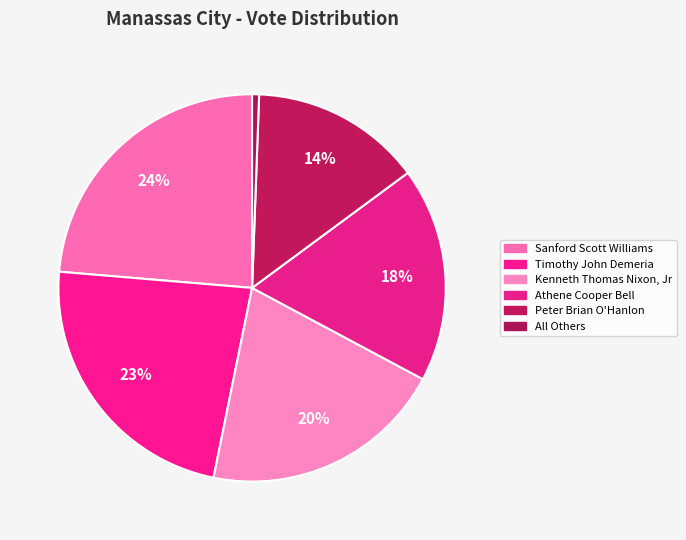

Approximately how many times larger is the value at Timothy John Demeria compared to Peter Brian O'Hanlon?

1.6